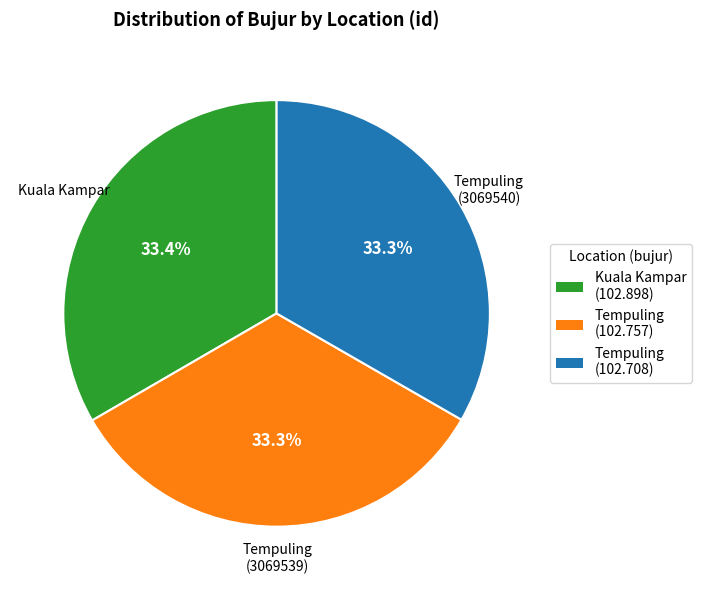

Does any single category account for the majority?

No